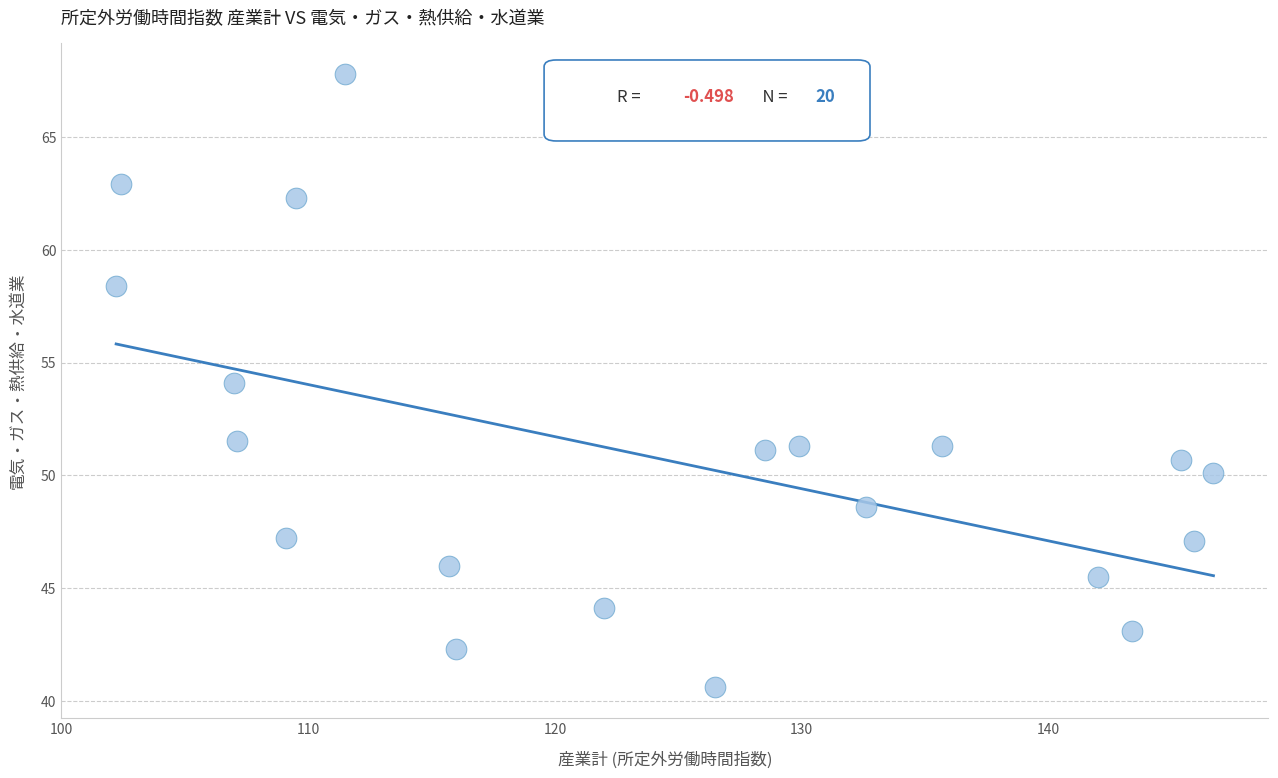

What is the range of X values (max minus min)?

44.5